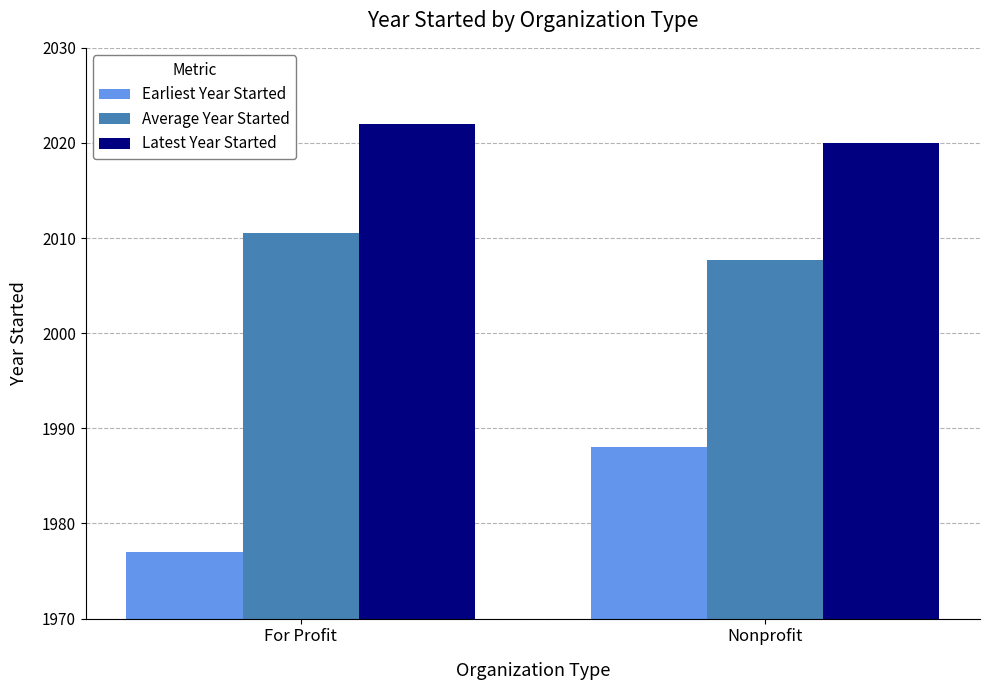

What is the label of the 2nd bar from the left?

Nonprofit